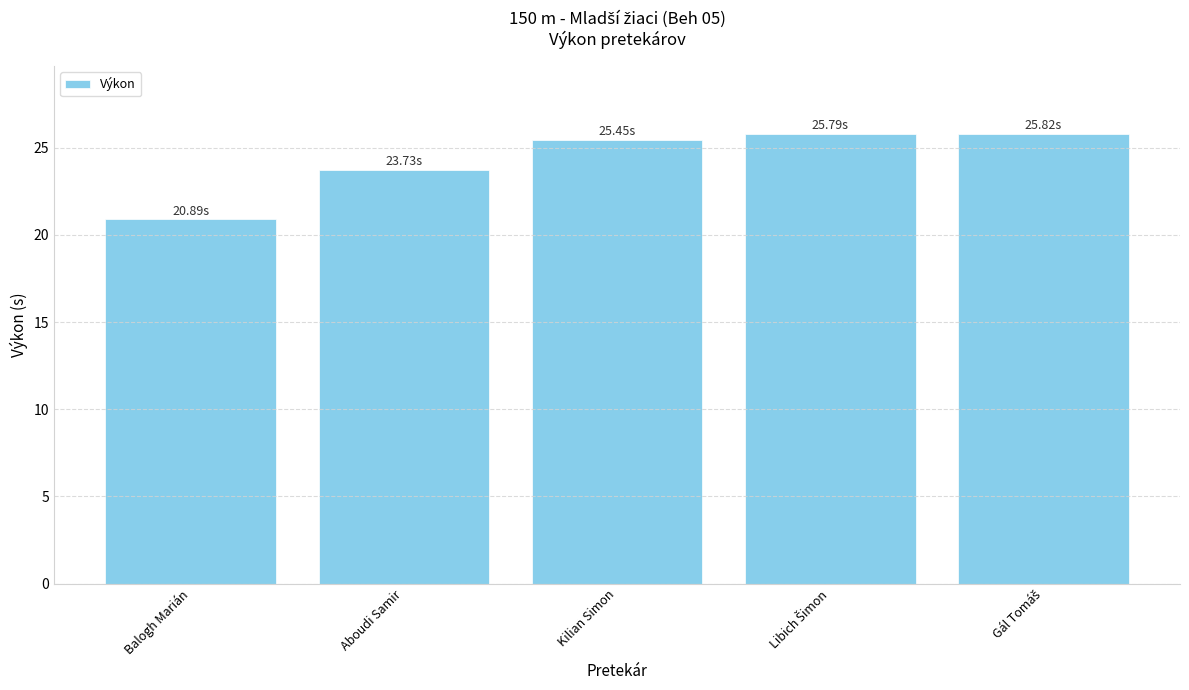

At which label does the data first exceed 25?

Kilian Simon